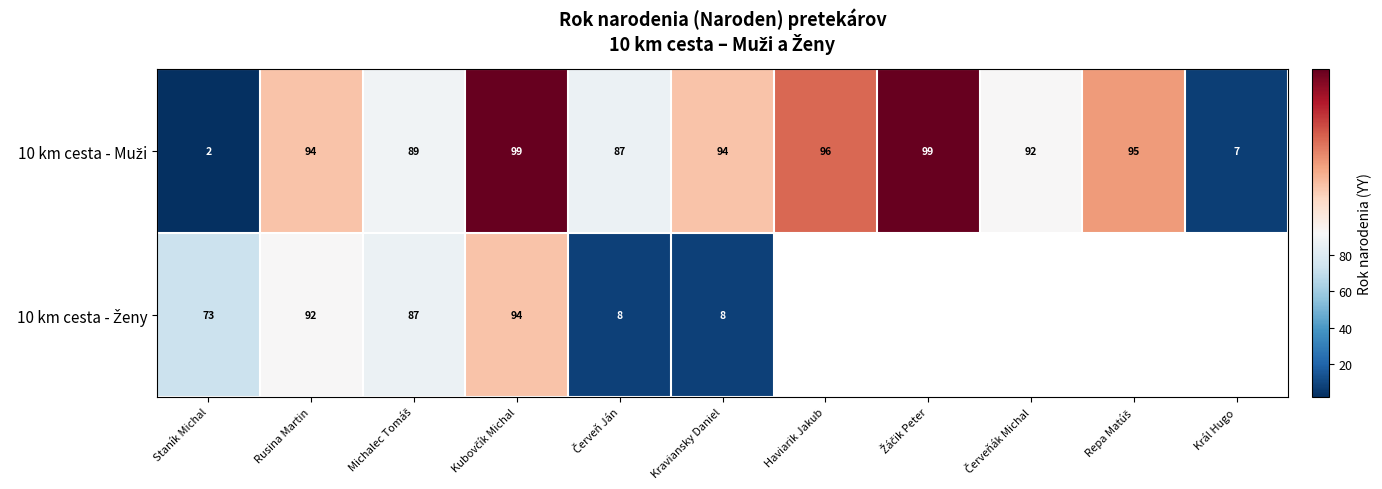

What value does the 10 km cesta - Muži series have at Rusina Martin?

94.0